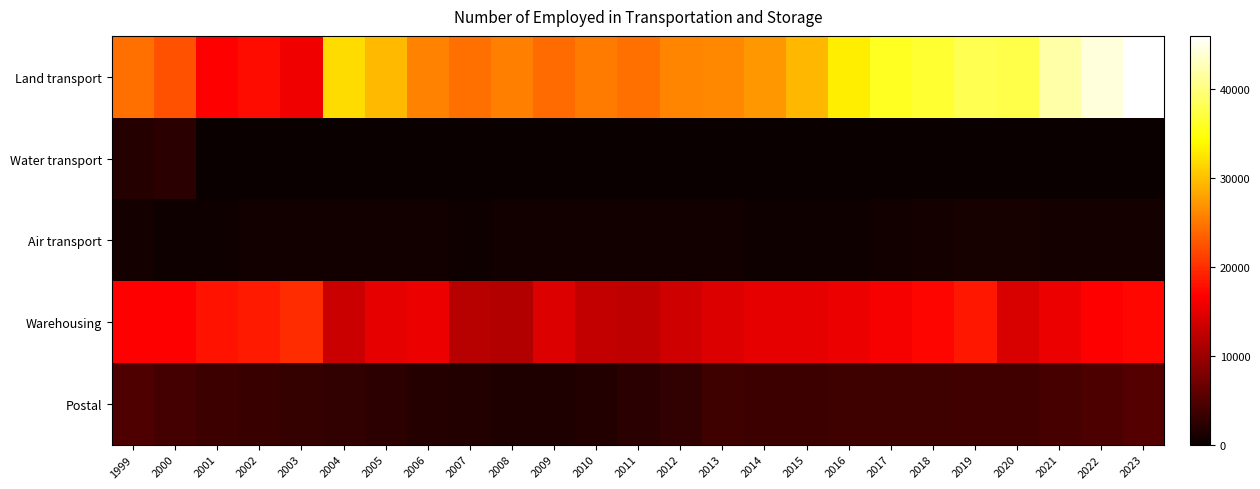

How many categories are shown in the chart?

25